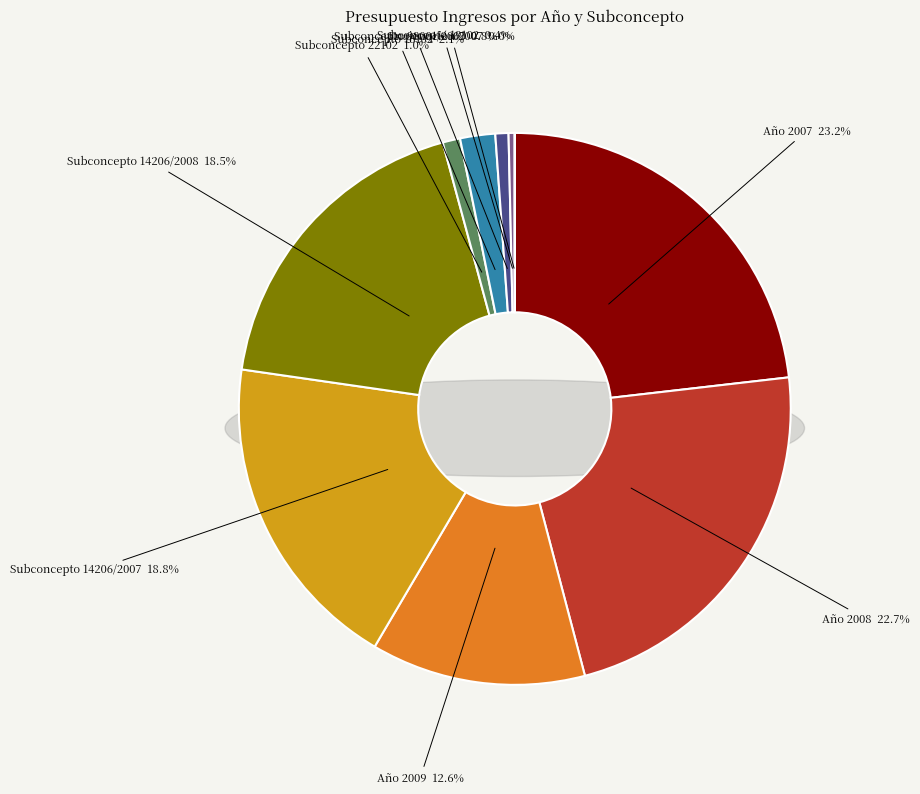

To the nearest percent, what is the difference between the largest and smallest slice percentages?

23%